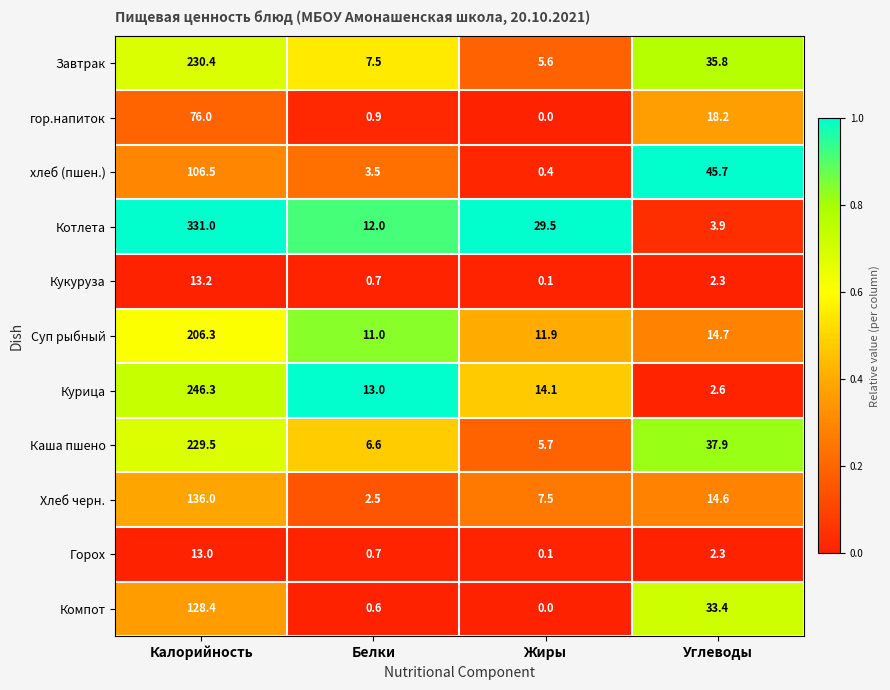

Which series has the largest total across all categories?

Котлета